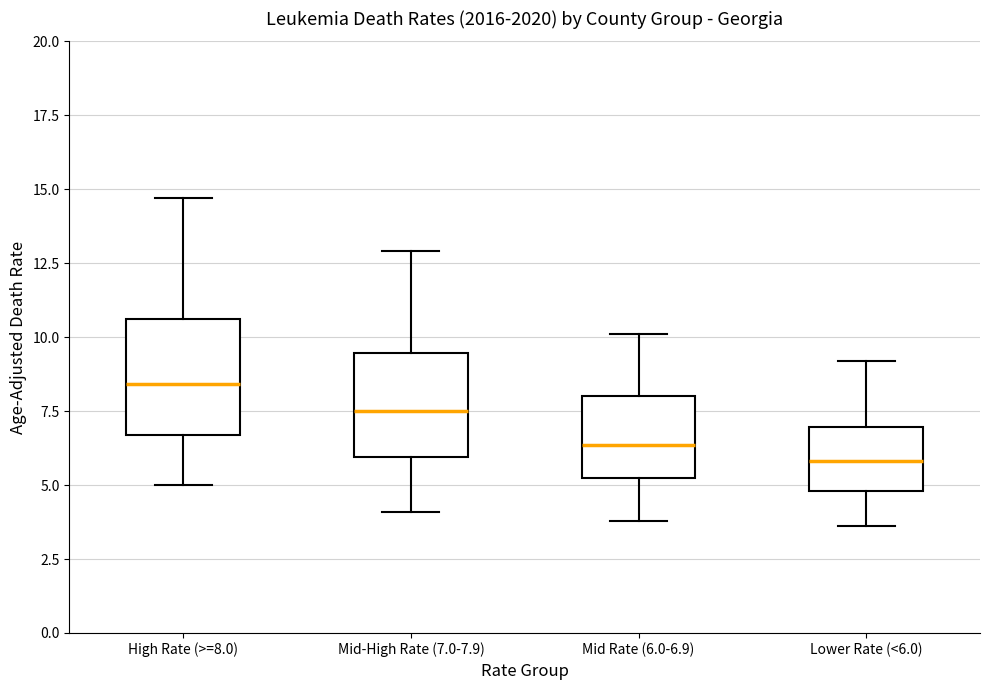

Where does the median line of the box for Mid-High Rate (7.0-7.9) sit on the y-axis? The values are not printed on the chart, so give them approximately, as read against the axis.

7.5